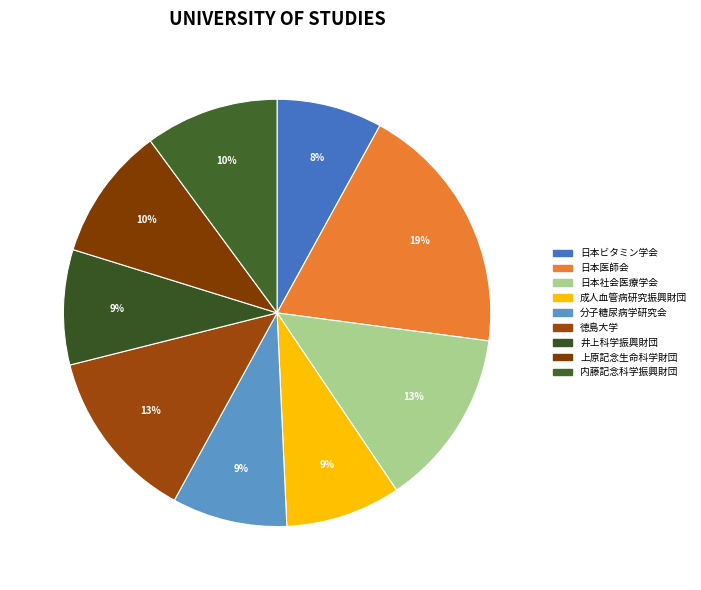

How many segments does this pie chart have?

9